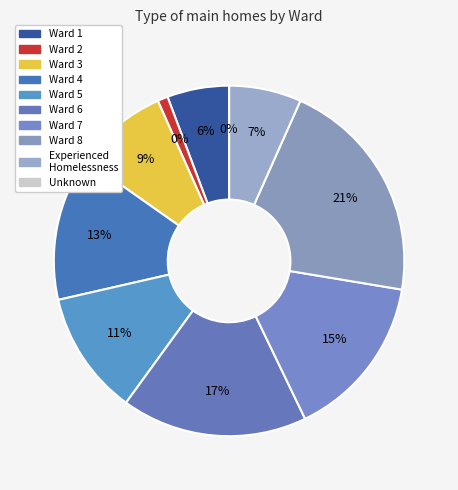

Is it true that 8 is 21% of the pie?

True